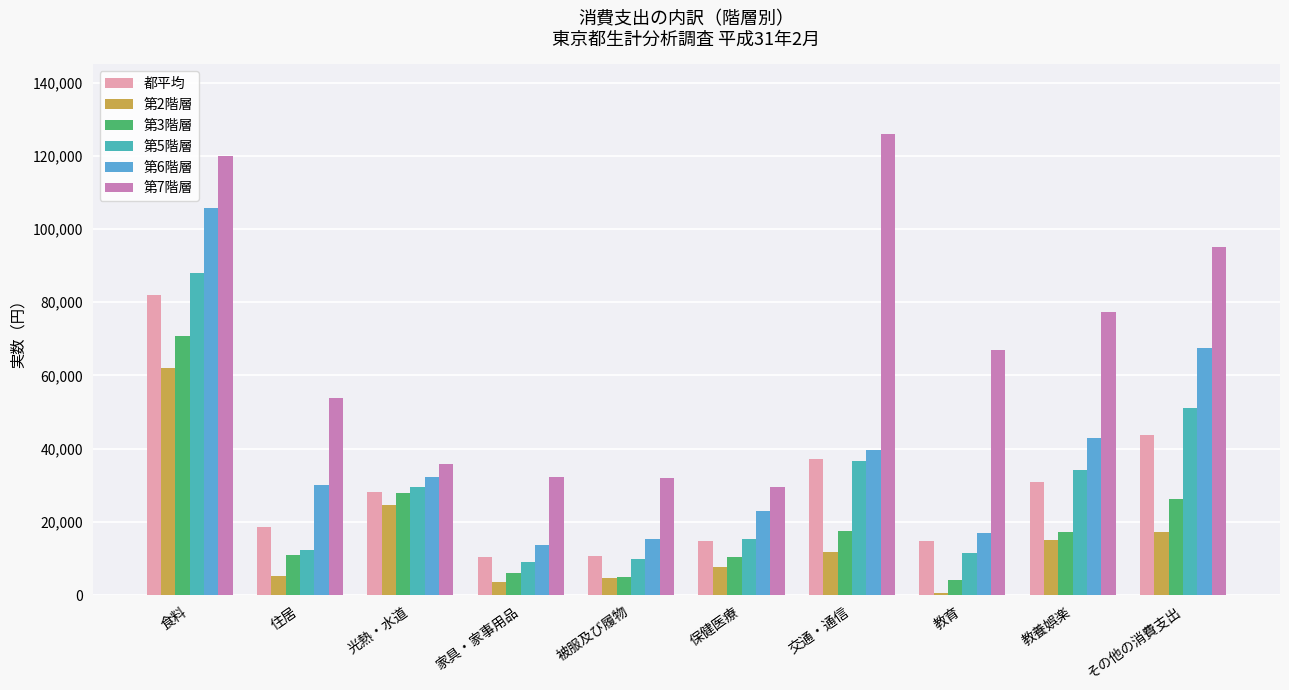

What is the average value of the 第2階層 series?

15225